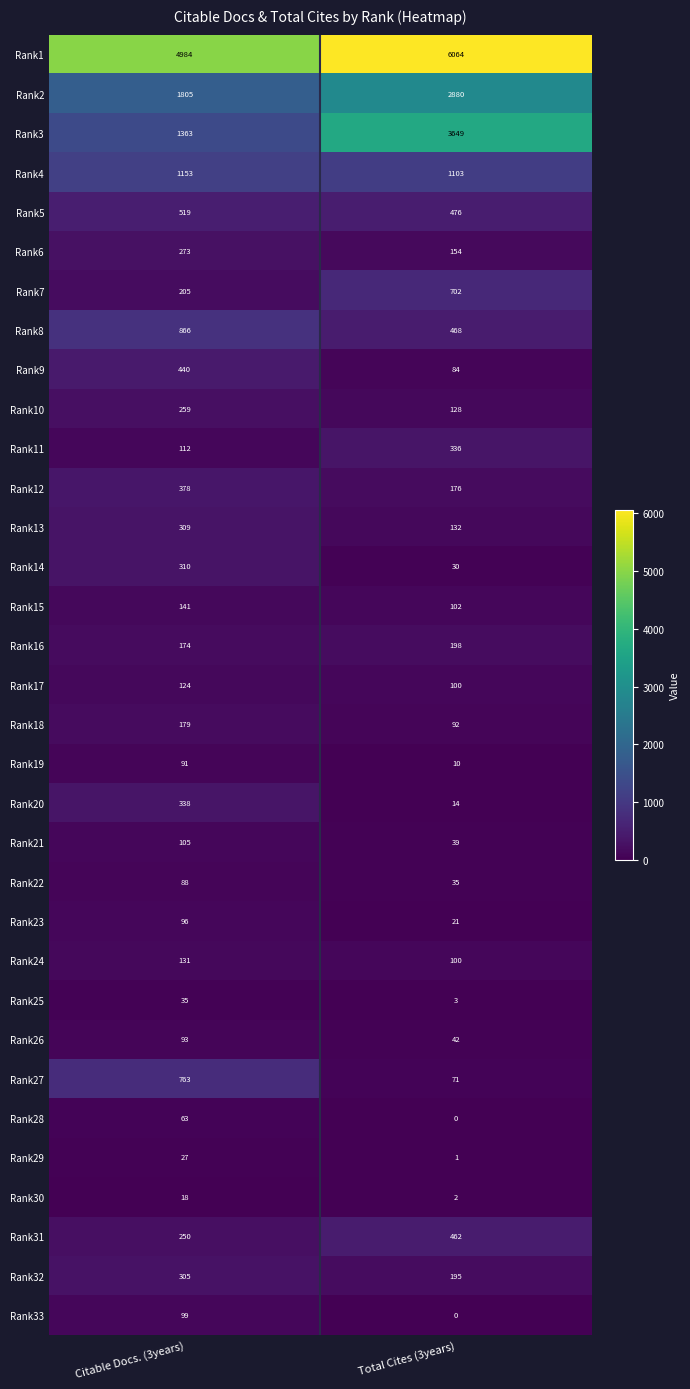

List the labels in order of Rank4 value, smallest first.

Total Cites (3years), Citable Docs. (3years)